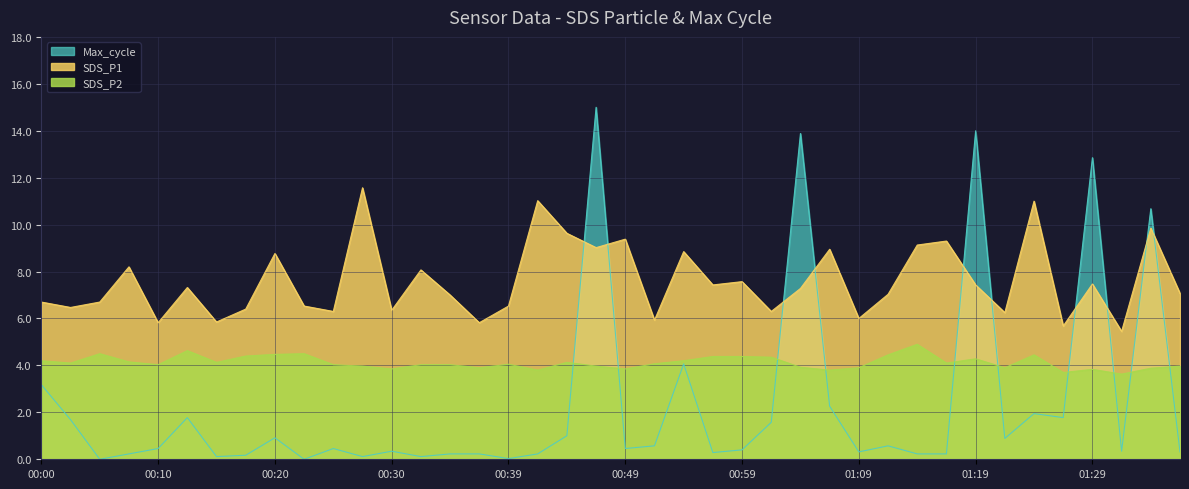

The value of Max_cycle at 01:11 is 0.6. True or false?

True